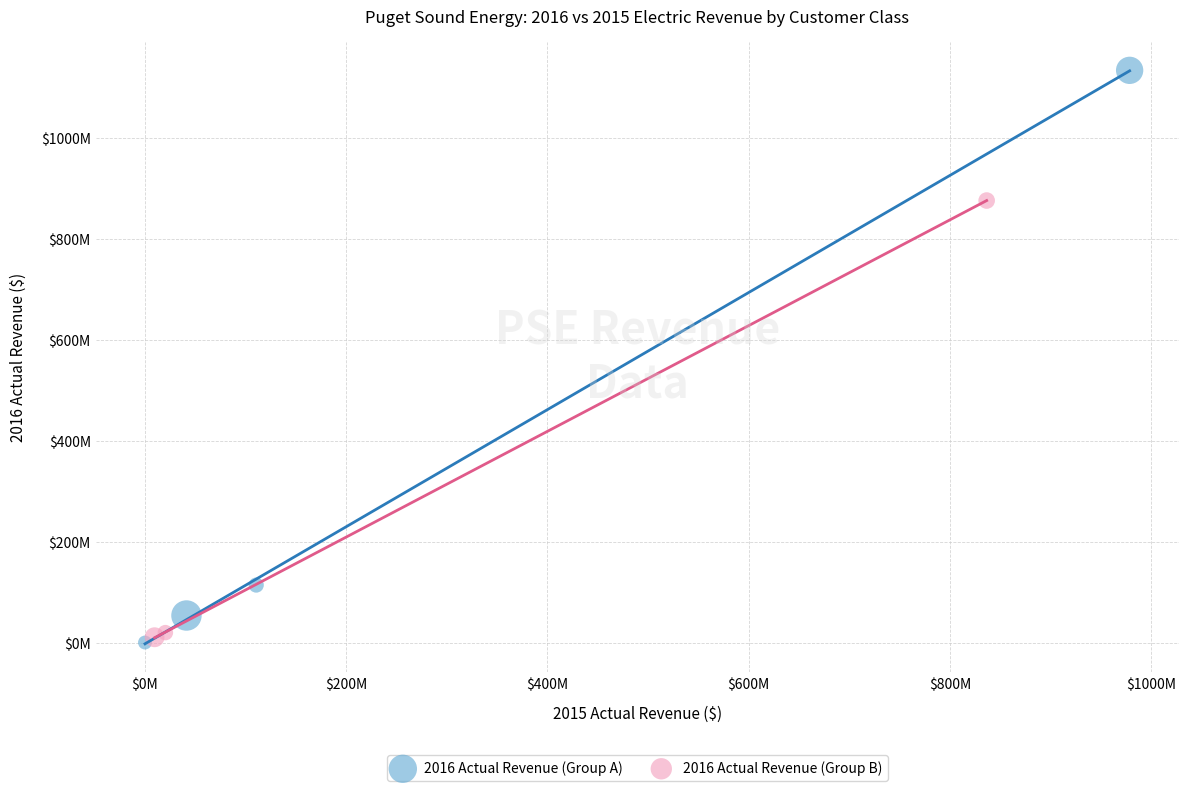

What are all the series names shown in the legend?

2016 Actual Revenue (Group A), 2016 Actual Revenue (Group B)